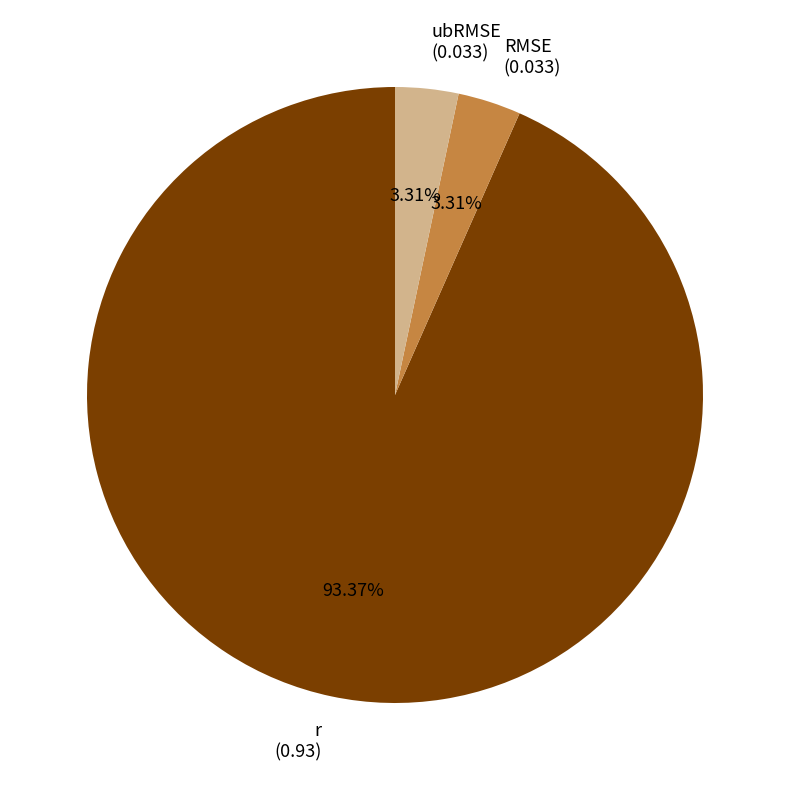

What is the majority slice?

r